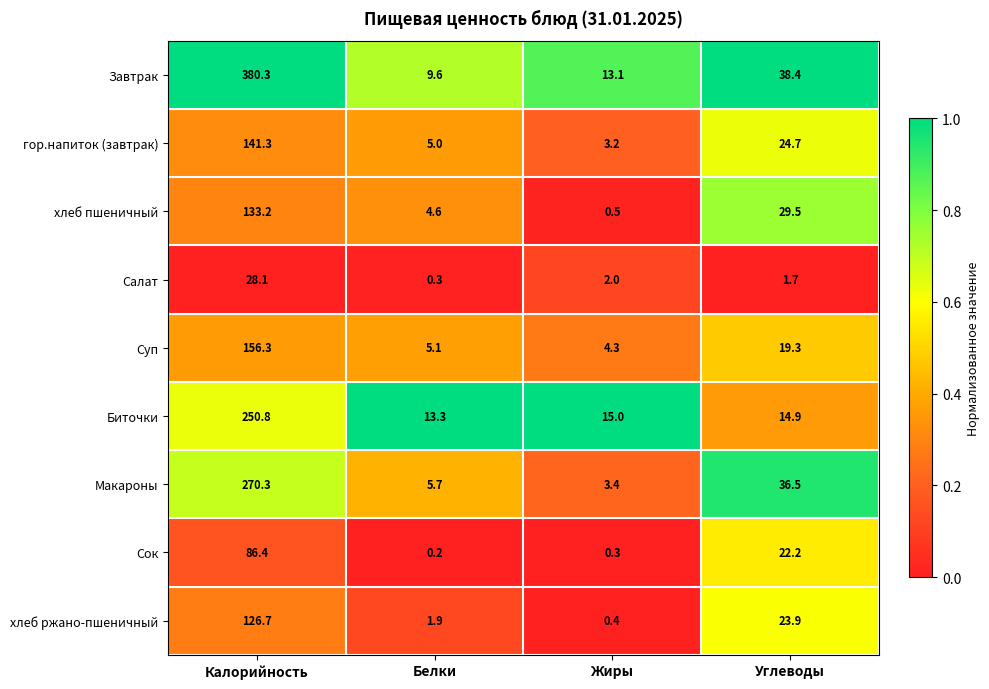

Which label corresponds to the smallest value in the chart?

Белки